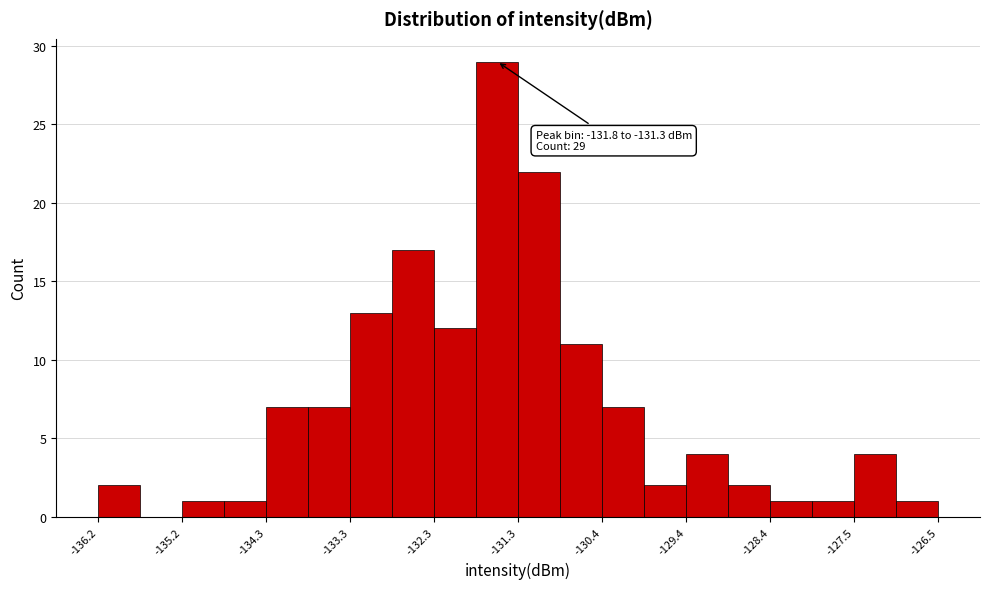

Which range on the x-axis has the tallest bar?

-131.8 to -131.3